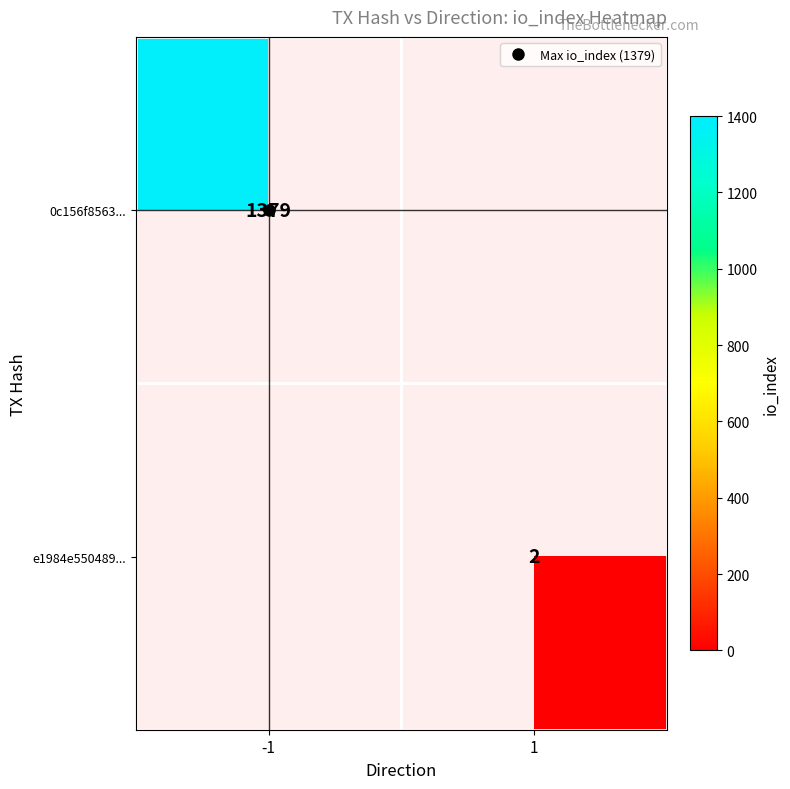

At which label does e1984e550489... reach its minimum?

-1